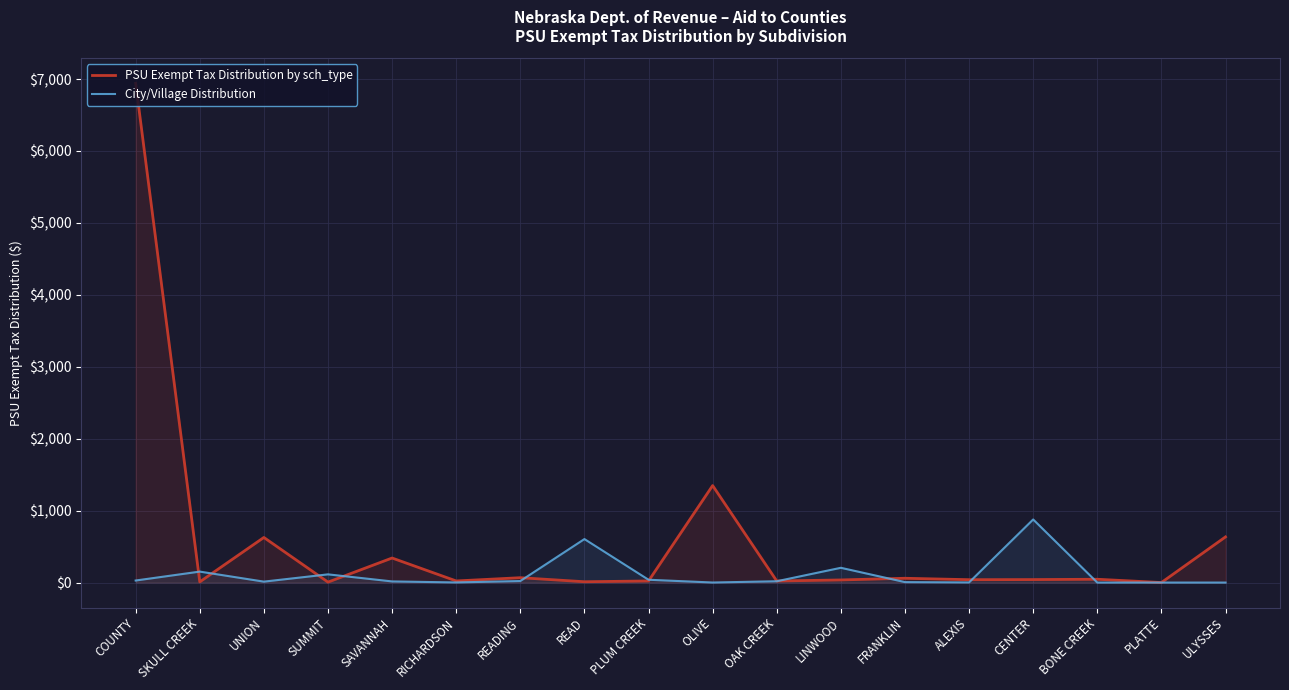

At which label does City/Village Distribution first exceed 18?

COUNTY